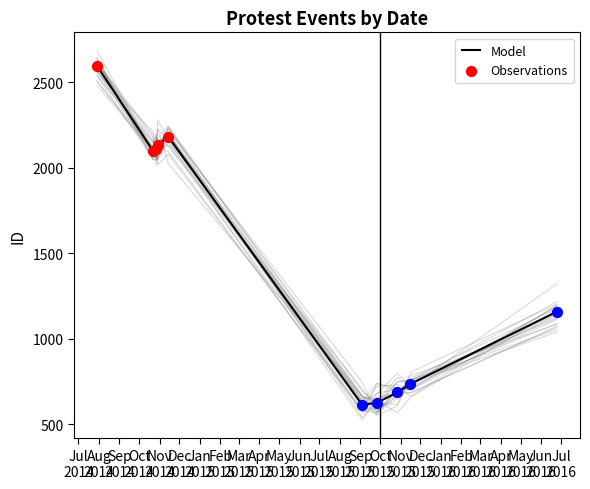

What is the change in value from 2016-06-25 to 2014-10-29?

+975